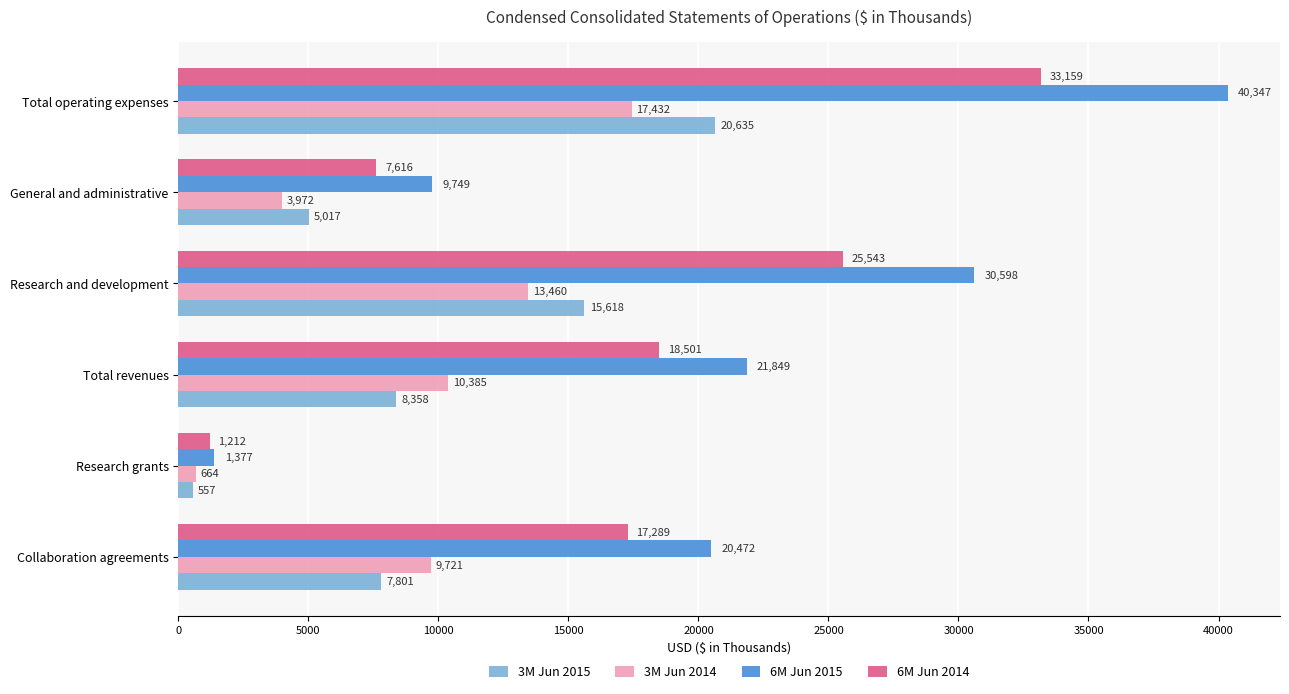

The value of 3M Jun 2014 at Total revenues is 5440. True or false?

False